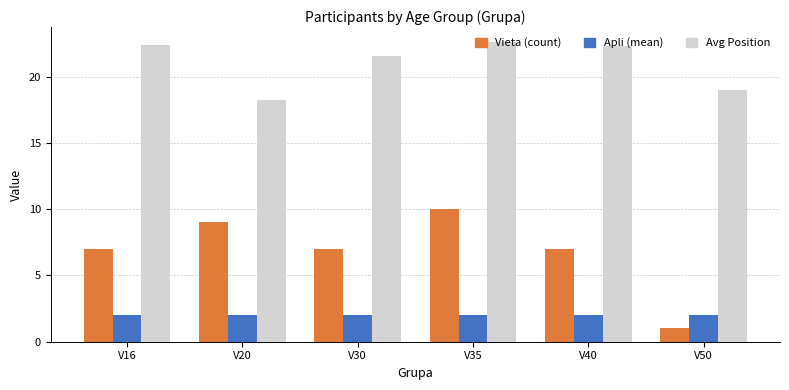

Rank the series at V30 from highest to lowest value.

Avg Position, Vieta (count), Apli (mean)